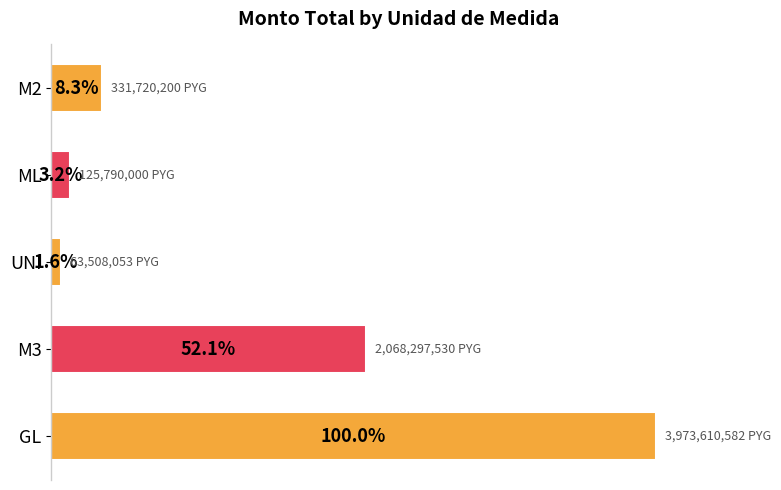

Which has a higher value, UNI or M3?

M3